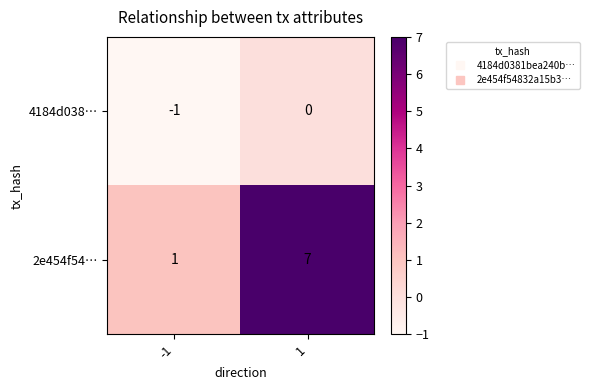

What is the average value of the 2e454f54… series?

4